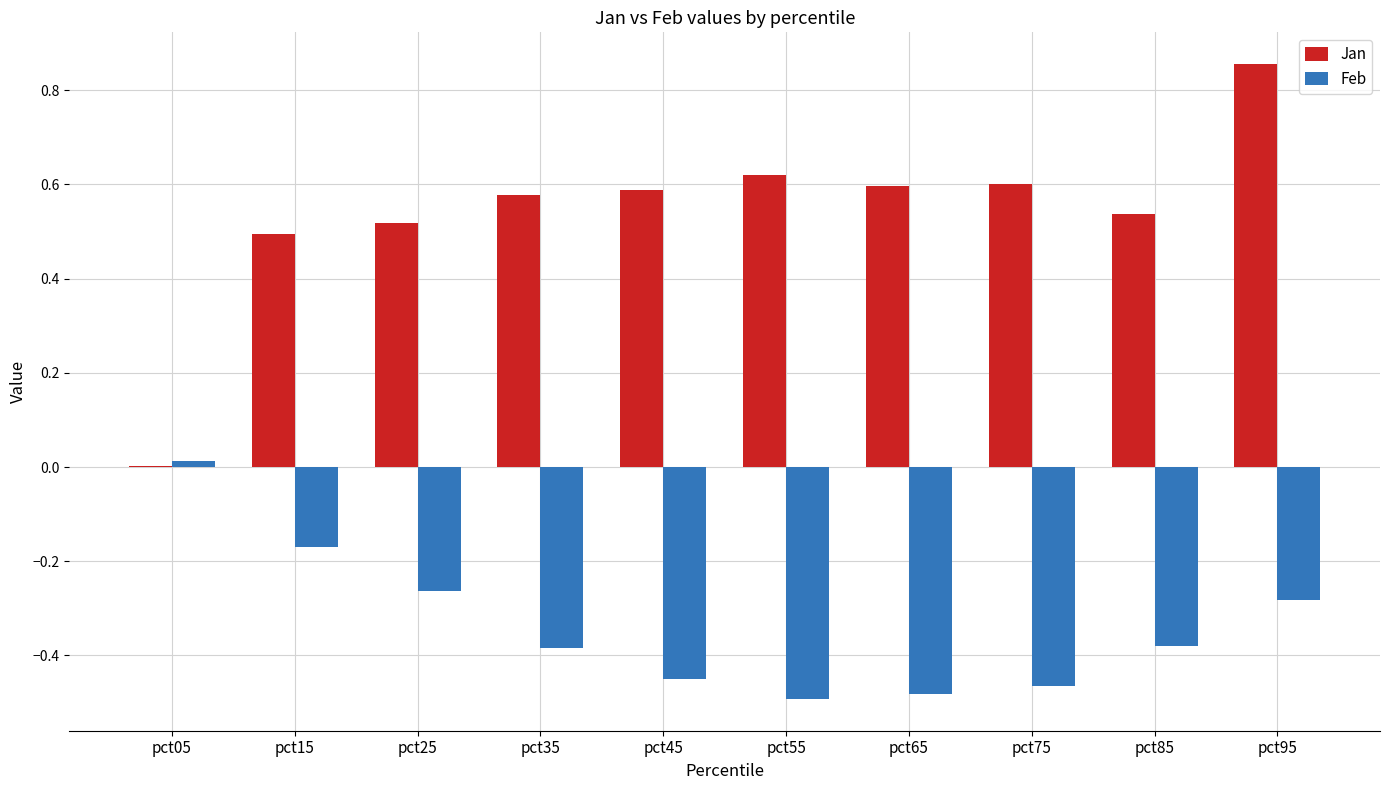

How many categories are shown in the chart?

10